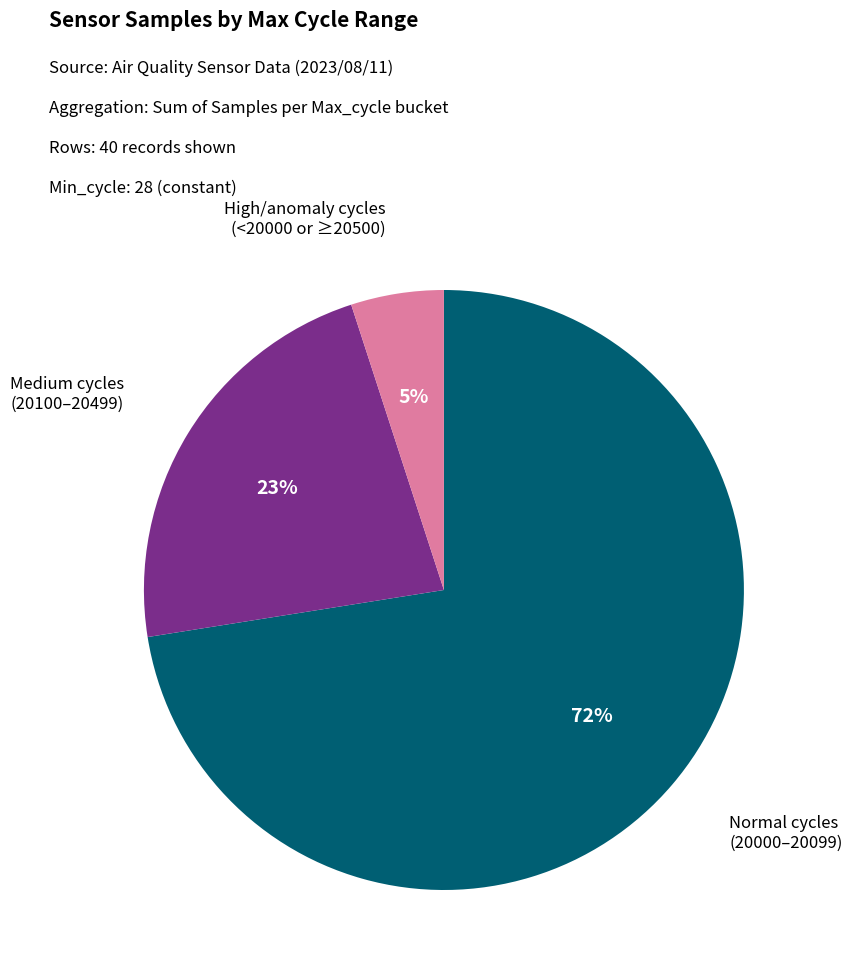

Which has a higher value, Normal cycles (20000–20099) or High/anomaly cycles?

Normal cycles (20000–20099)